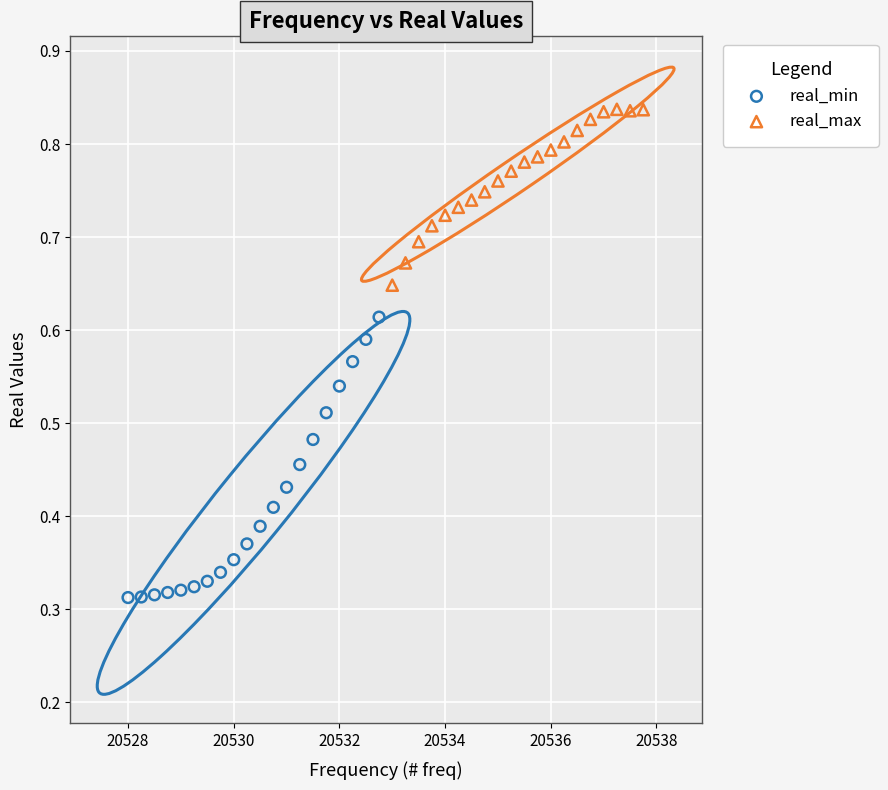

Which series has the largest Y range (max minus min)?

real_min